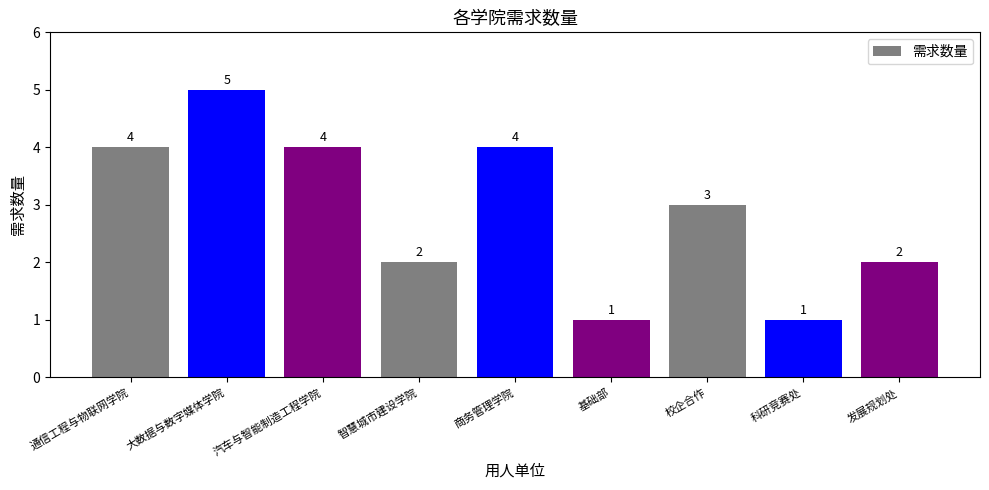

Which label corresponds to the largest value in the chart?

大数据与数字媒体学院